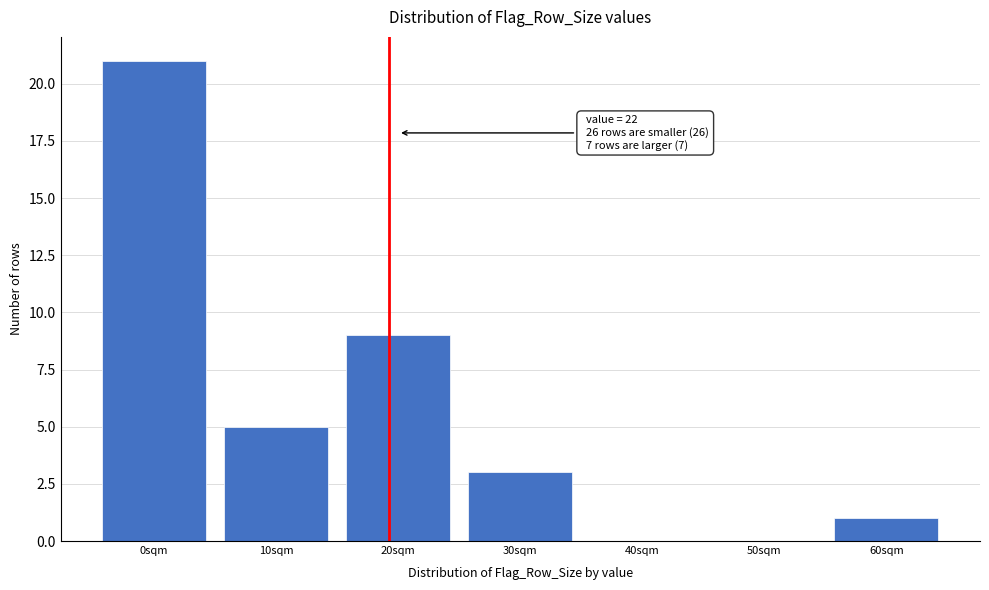

Reading right to left, transcribe all the data shown in this chart.

60sqm=1	50sqm=0	40sqm=0	30sqm=3	20sqm=9	10sqm=5	0sqm=21